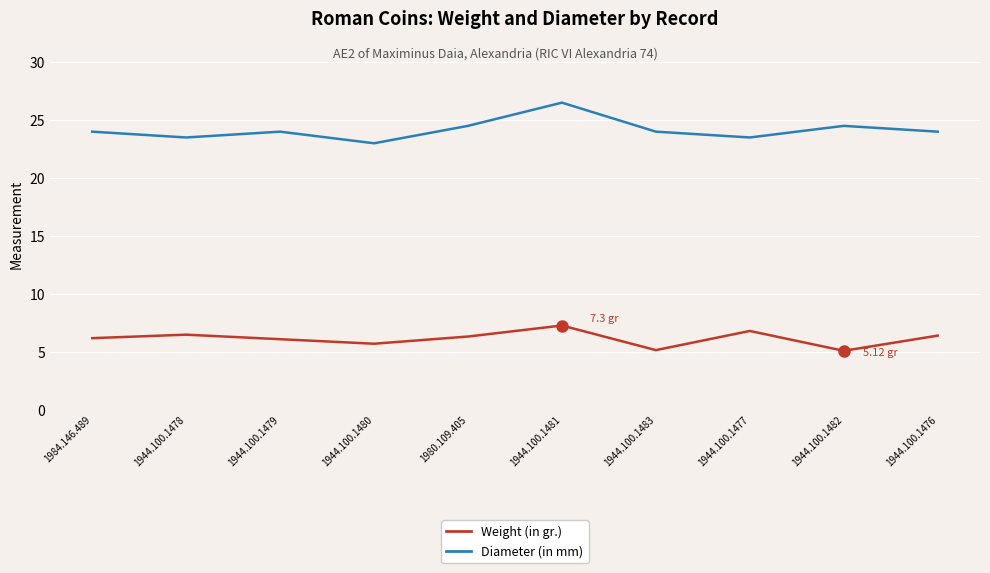

What is the difference between the maximum and minimum values in the Weight (in gr.) series?

2.2